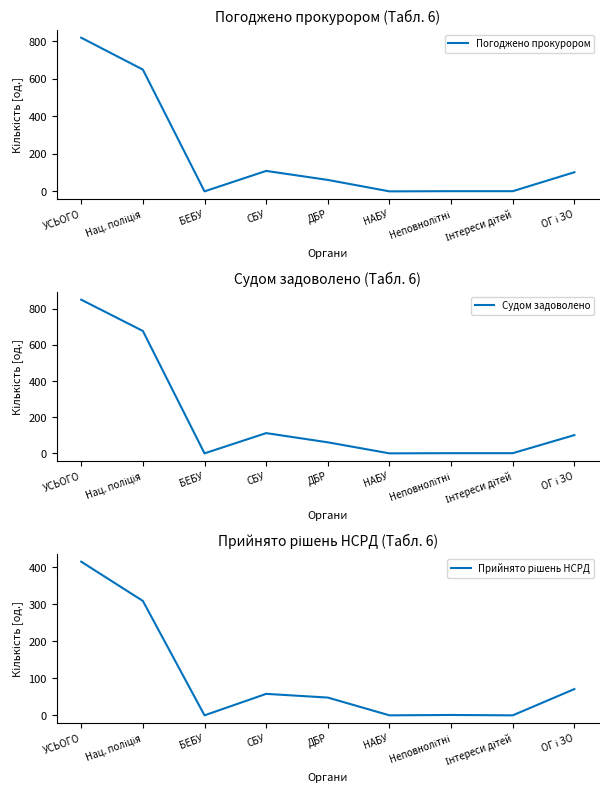

Reading left to right, extract all data points from this chart.

Погоджено прокурором: УСЬОГО=819	Нац. поліція=649	БЕБУ=0	СБУ=109	ДБР=61	НАБУ=0	Неповнолітні=1	Інтереси дітей=1	ОГ і ЗО=102
Судом задоволено: УСЬОГО=850	Нац. поліція=677	БЕБУ=0	СБУ=112	ДБР=61	НАБУ=0	Неповнолітні=1	Інтереси дітей=1	ОГ і ЗО=101
Прийнято рішень НСРД: УСЬОГО=415	Нац. поліція=309	БЕБУ=0	СБУ=58	ДБР=48	НАБУ=0	Неповнолітні=1	Інтереси дітей=0	ОГ і ЗО=71